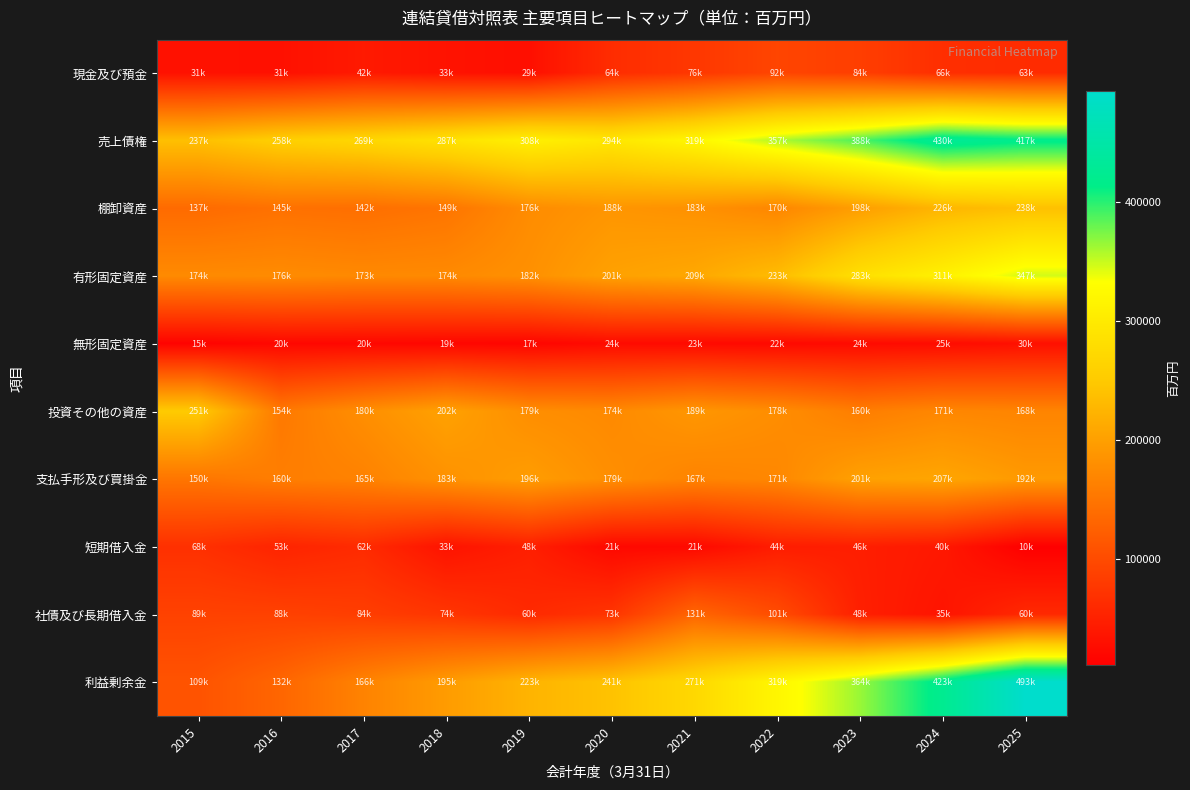

Which series has the largest total across all categories?

売上債権